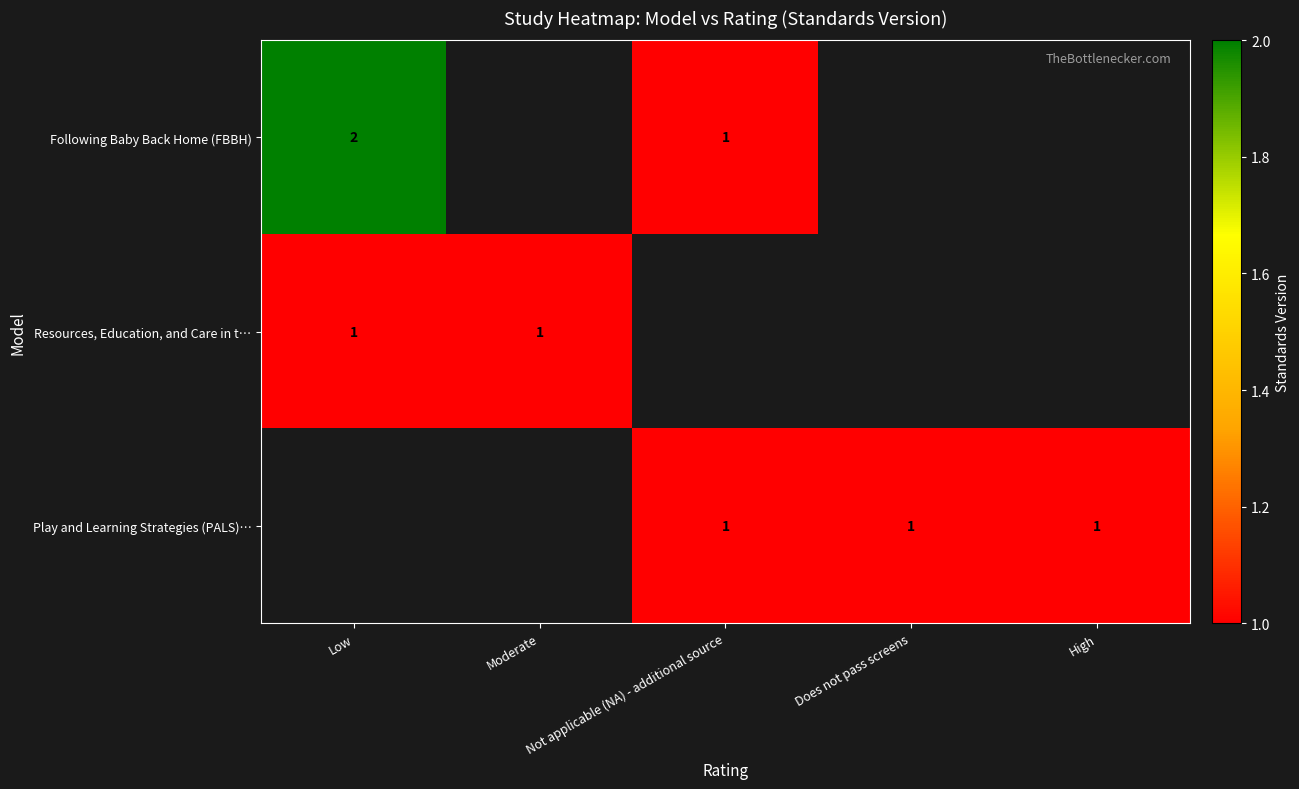

The Following Baby Back Home (FBBH) series shows 1.4 at Low. True or false?

False